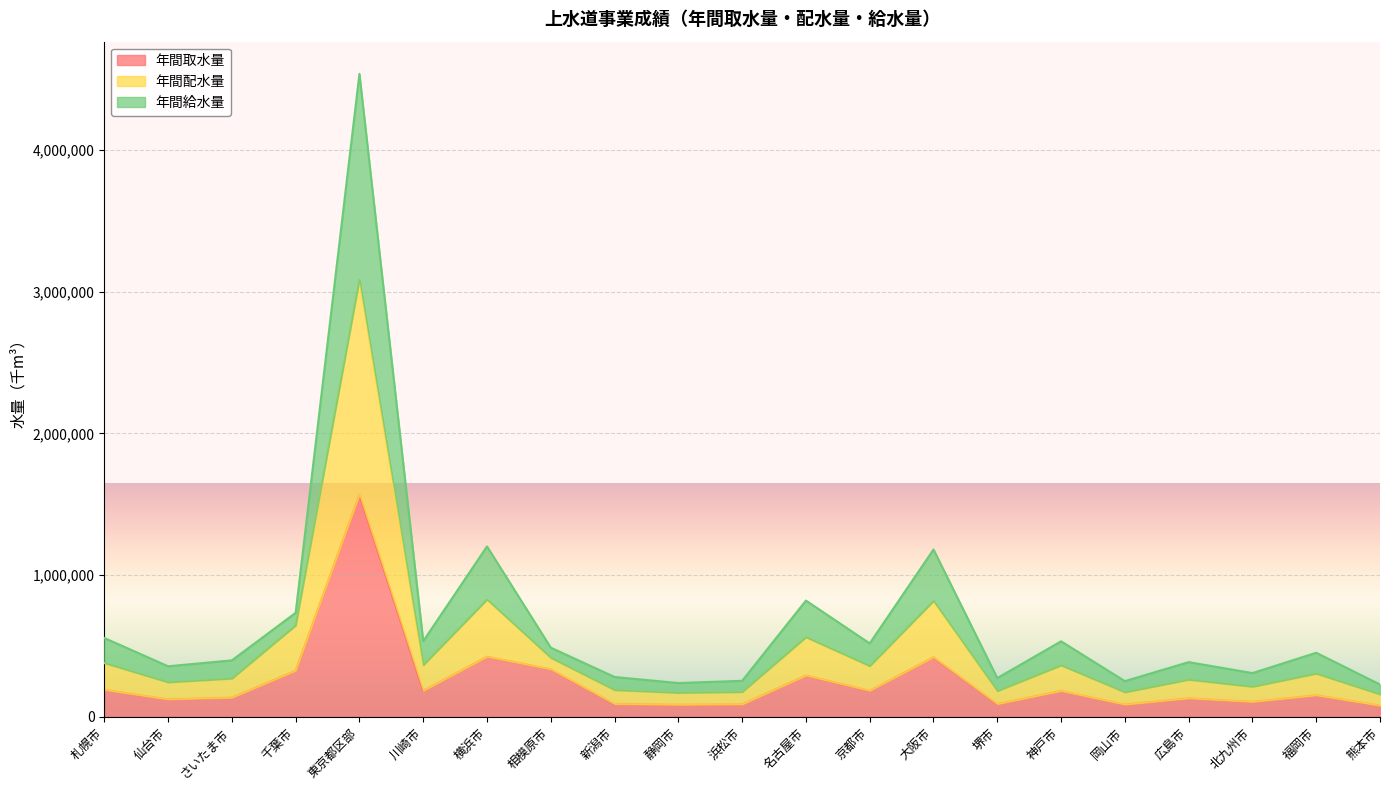

Which label corresponds to the largest value in the chart?

東京都区部